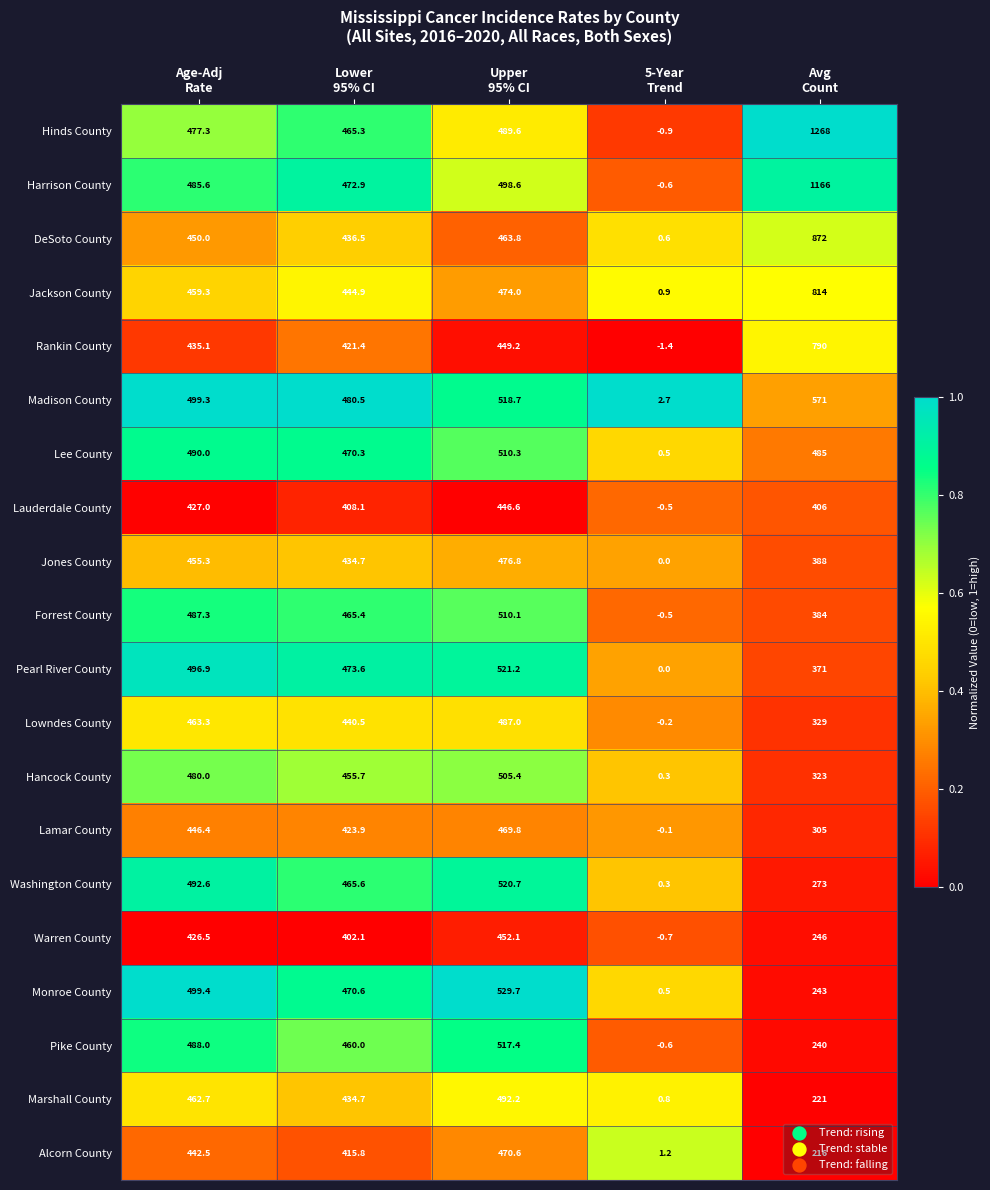

Which series has the widest spread of values?

Hinds County